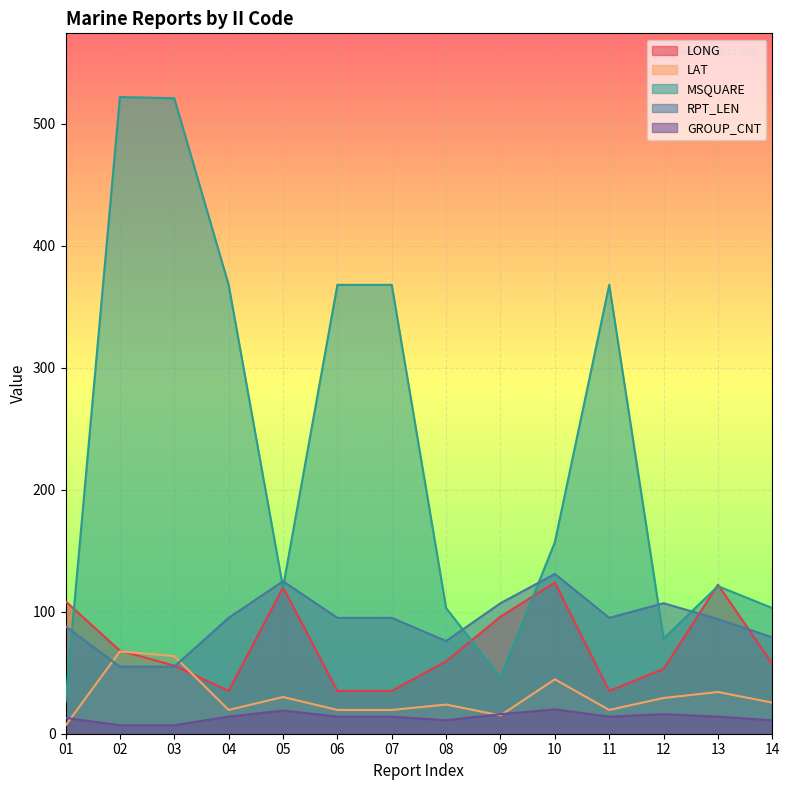

Rank the categories by GROUP_CNT value from lowest to highest.

02, 03, 08, 14, 01, 04, 06, 07, 11, 13, 09, 12, 05, 10